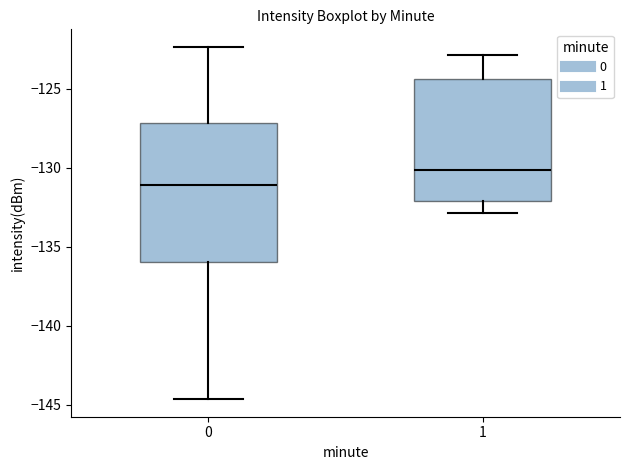

Reading left to right, transcribe this box plot: for each box, give where its median line is, the range the box spans, and where its two whiskers end, as read against the y-axis. The values are not printed on the chart, so give them approximately, as read against the axis.

0: median -131.0, box -136.0 to -127.0, whiskers -144.5 to -122.5
1: median -130.0, box -132.0 to -124.5, whiskers -133.0 to -123.0